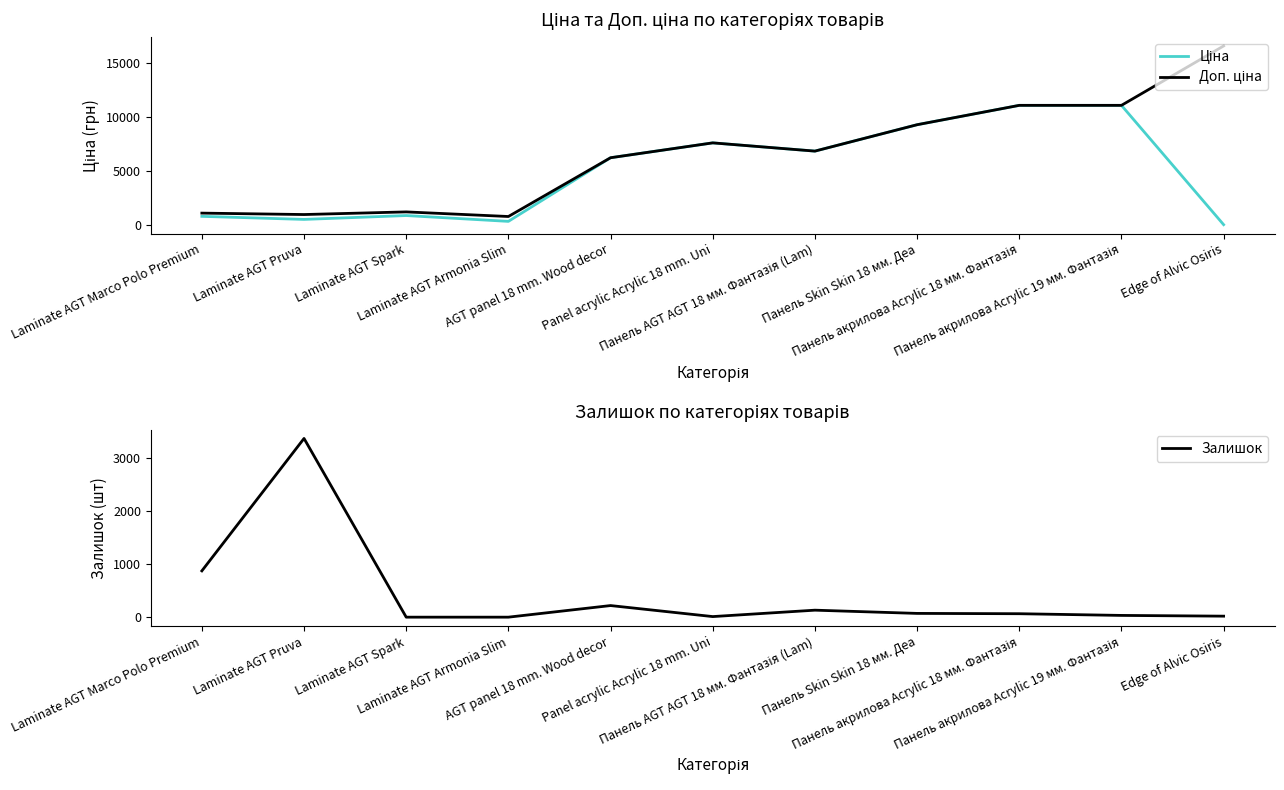

Reading left to right, what are all the values shown in this chart?

Ціна: Laminate AGT Marco Polo Premium=842.8	Laminate AGT Pruva=560.2	Laminate AGT Spark=917.2	Laminate AGT Armonia Slim=377.9	AGT panel 18 mm. Wood decor=6266.7	Panel acrylic Acrylic 18 mm. Uni=7641.9	Панель AGT AGT 18 мм. Фантазія (Lam)=6879.5	Панель Skin Skin 18 мм. Деа=9321.4	Панель акрилова Acrylic 18 мм. Фантазія=11113.6	Панель акрилова Acrylic 19 мм. Фантазія=11113.6	Edge of Alvic Osiris=73.8
Доп. ціна: Laminate AGT Marco Polo Premium=1142.1	Laminate AGT Pruva=1011.0	Laminate AGT Spark=1254.8	Laminate AGT Armonia Slim=829.0	AGT panel 18 mm. Wood decor=6266.7	Panel acrylic Acrylic 18 mm. Uni=7641.9	Панель AGT AGT 18 мм. Фантазія (Lam)=6879.5	Панель Skin Skin 18 мм. Деа=9321.4	Панель акрилова Acrylic 18 мм. Фантазія=11113.6	Панель акрилова Acrylic 19 мм. Фантазія=11113.6	Edge of Alvic Osiris=16609.5
Залишок: Laminate AGT Marco Polo Premium=874.0	Laminate AGT Pruva=3374.0	Laminate AGT Spark=0.0	Laminate AGT Armonia Slim=0.0	AGT panel 18 mm. Wood decor=219.0	Panel acrylic Acrylic 18 mm. Uni=11.0	Панель AGT AGT 18 мм. Фантазія (Lam)=132.0	Панель Skin Skin 18 мм. Деа=71.0	Панель акрилова Acrylic 18 мм. Фантазія=65.0	Панель акрилова Acrylic 19 мм. Фантазія=33.0	Edge of Alvic Osiris=19.0